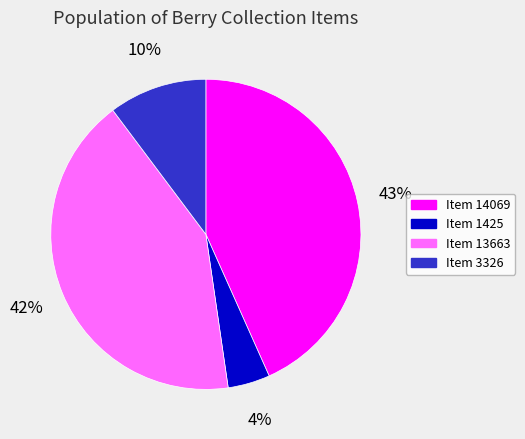

To the nearest percent, what is the average slice percentage?

25%